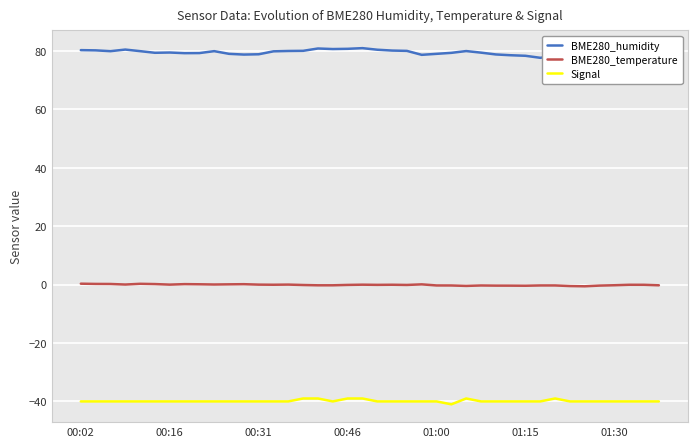

List the series in order of their overall mean, highest first.

BME280_humidity, BME280_temperature, Signal